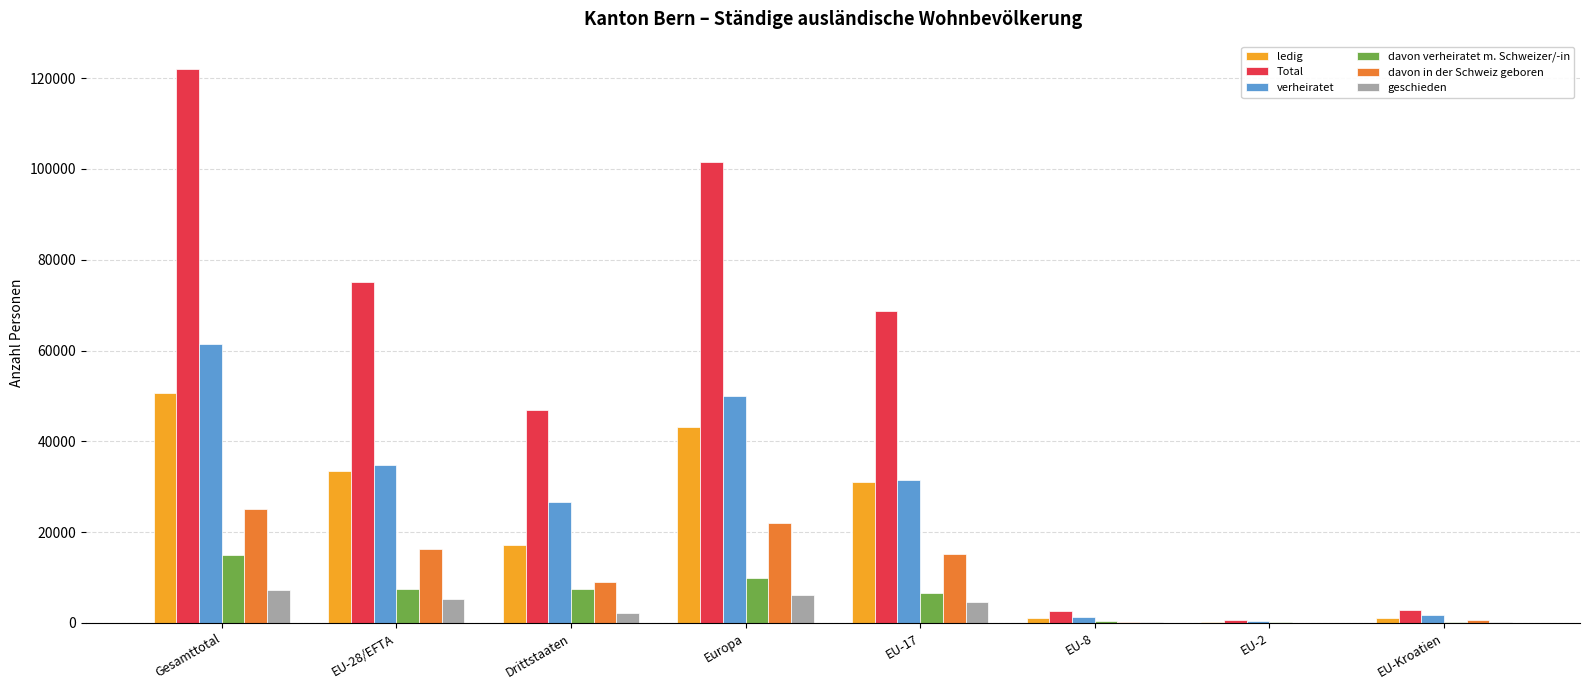

The verheiratet series shows 1286 at EU-8. True or false?

True